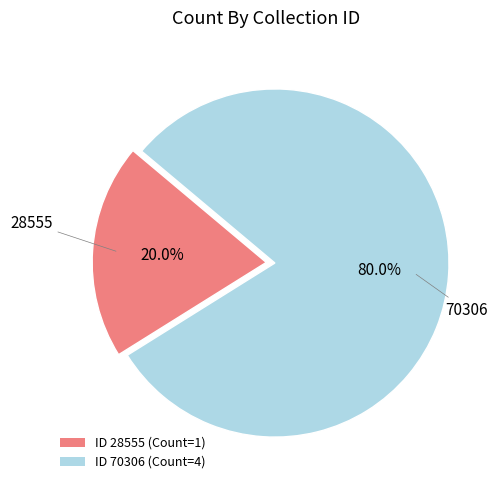

Approximately how many times larger is the value at ID 70306 (Count=4) compared to ID 28555 (Count=1)?

4.0